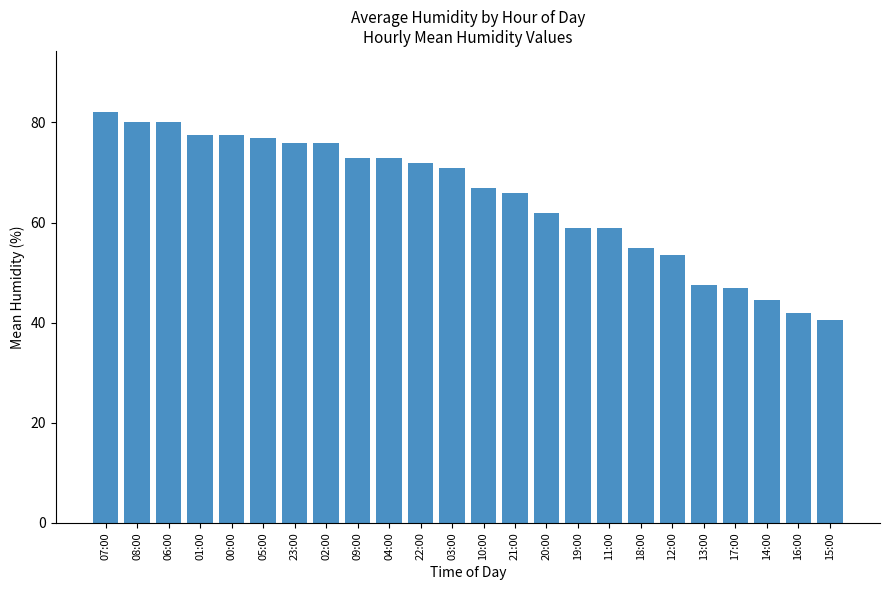

What position from the right is 10:00?

12